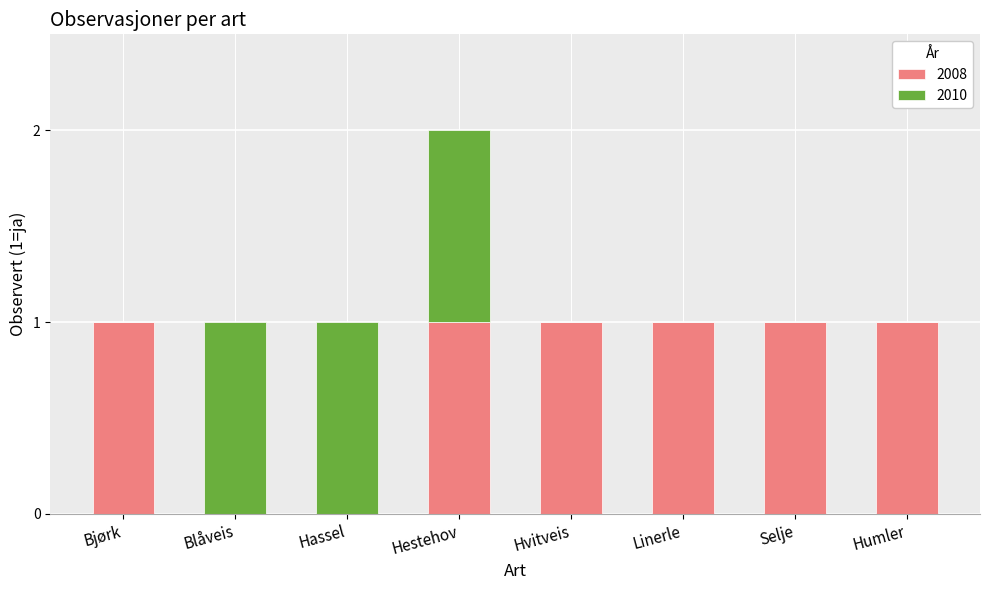

How many series are shown in this chart?

2